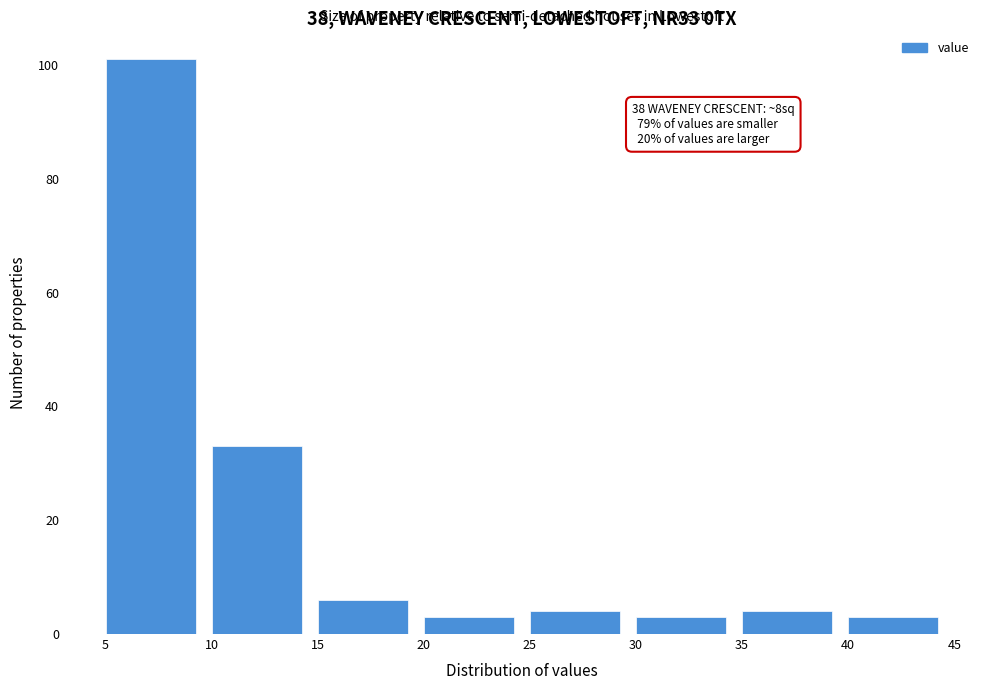

Over which range of the x-axis is the bar tallest?

5 to 10